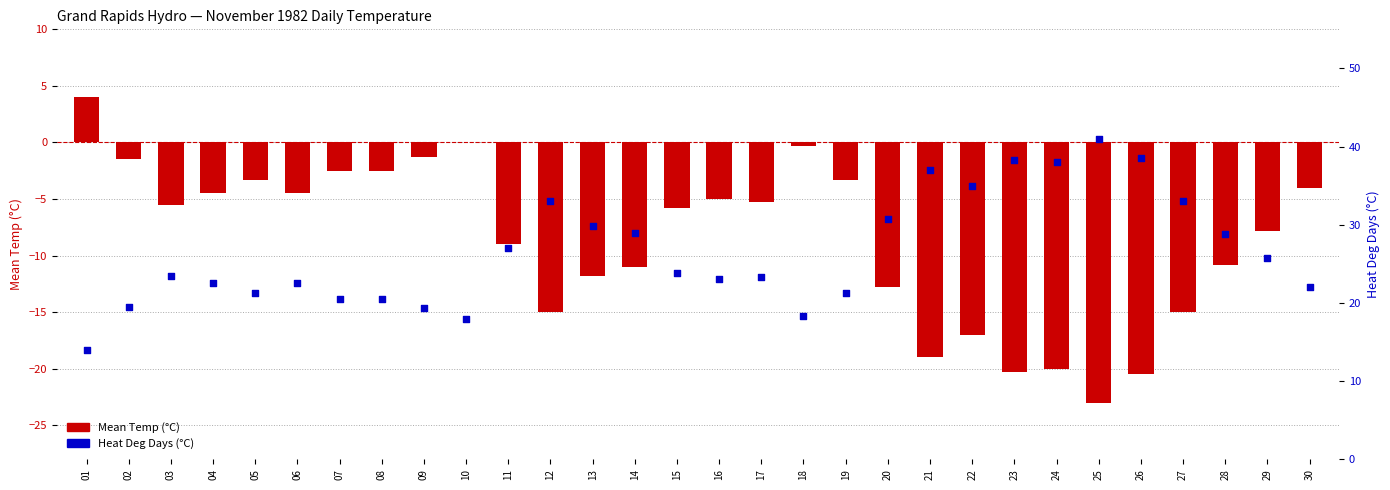

At how many categories does at least one series exceed -1?

30